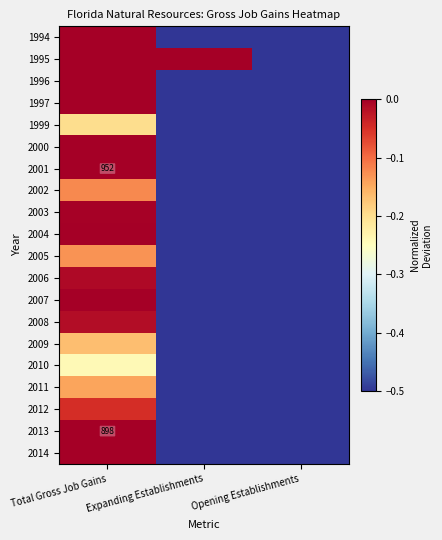

How many data points in 2001 are above -1?

1